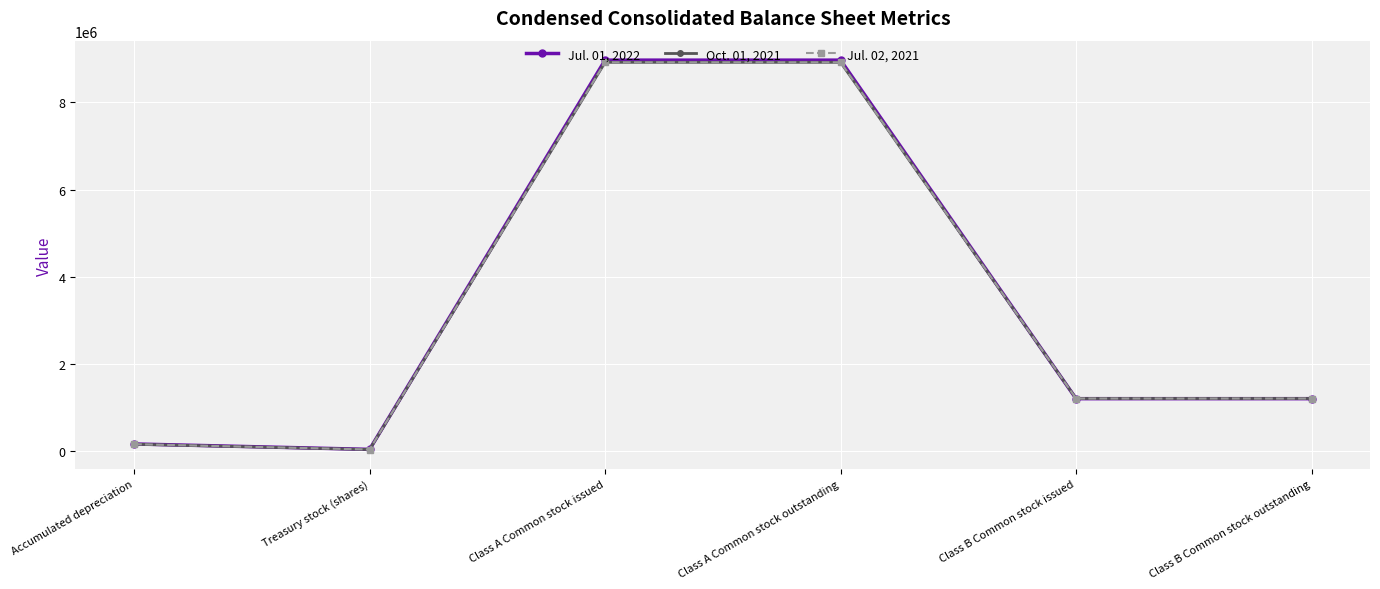

What is the maximum value for Jul. 01, 2022?

8965300